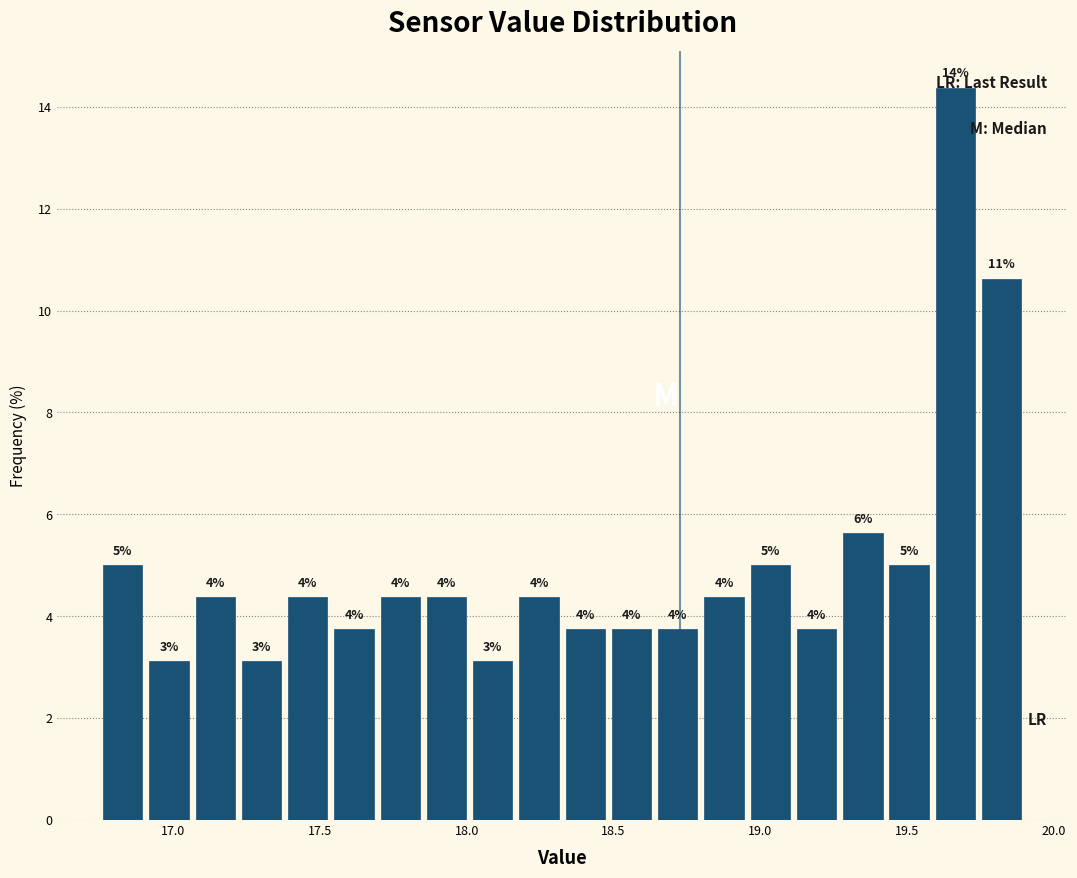

Around what value on the x-axis is the tallest bar? Give the approximate position of its centre, as read against the axis.

19.65